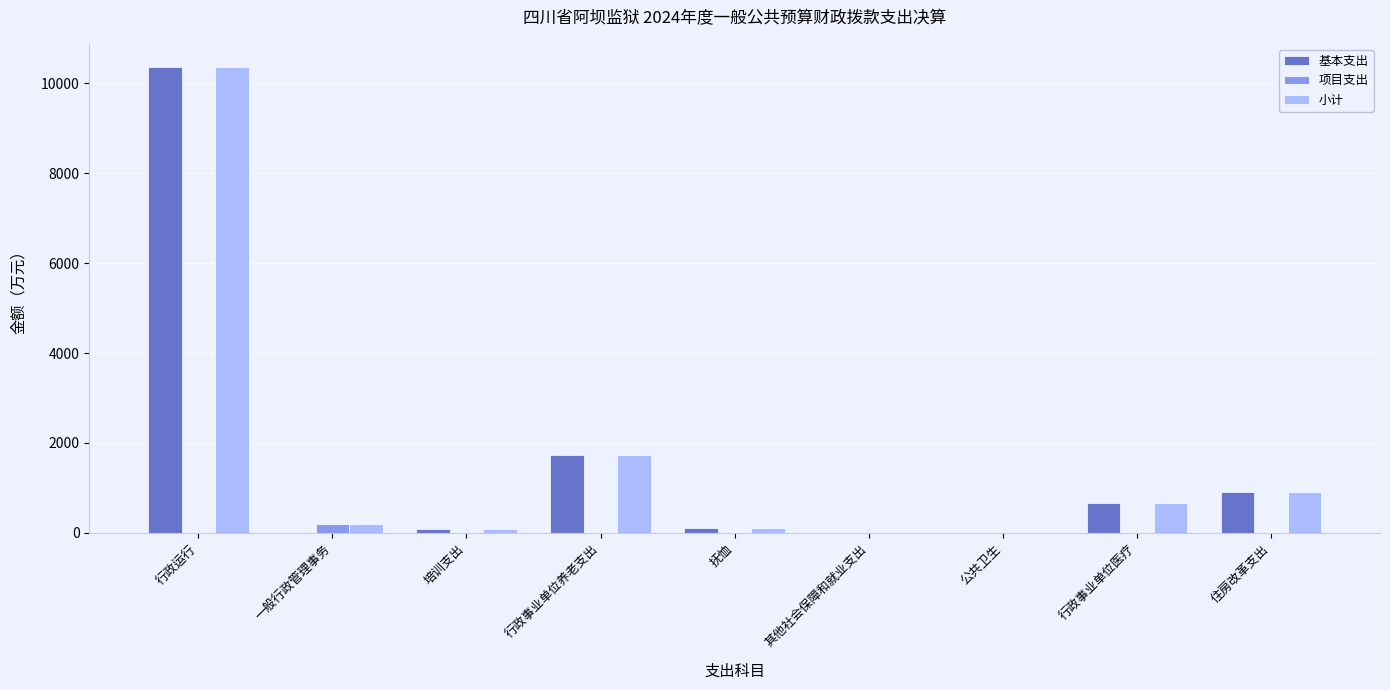

Which category has the highest value in the 基本支出 series?

行政运行